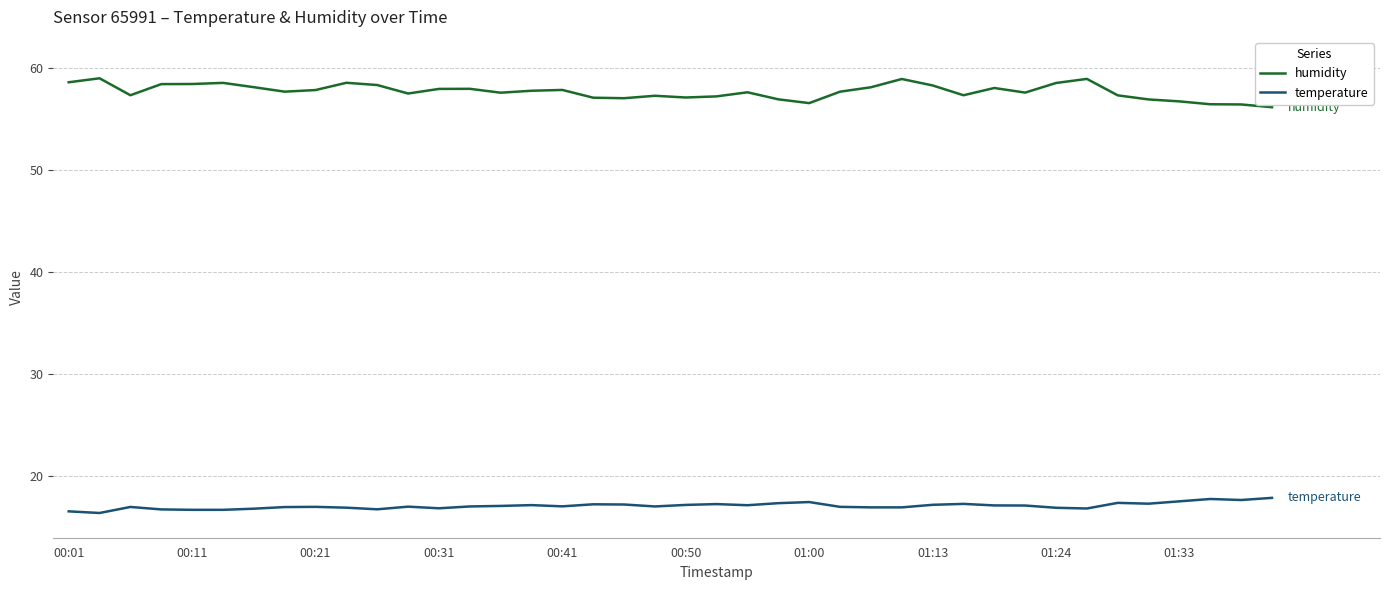

Rank the series by their average value, from lowest to highest.

temperature, humidity